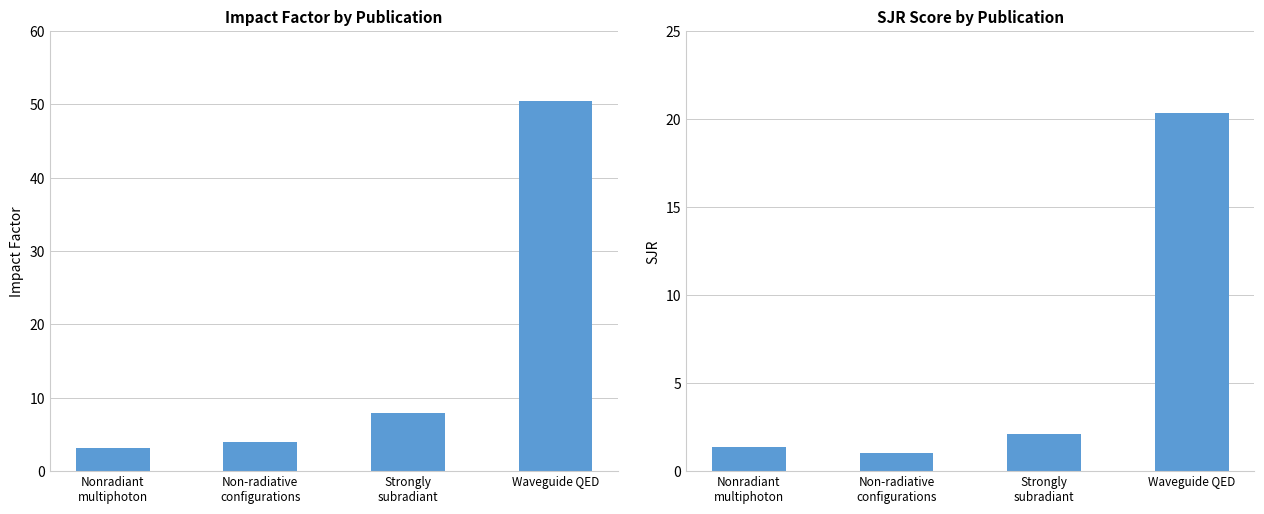

List the series in order of their overall mean, lowest first.

SJR, IF